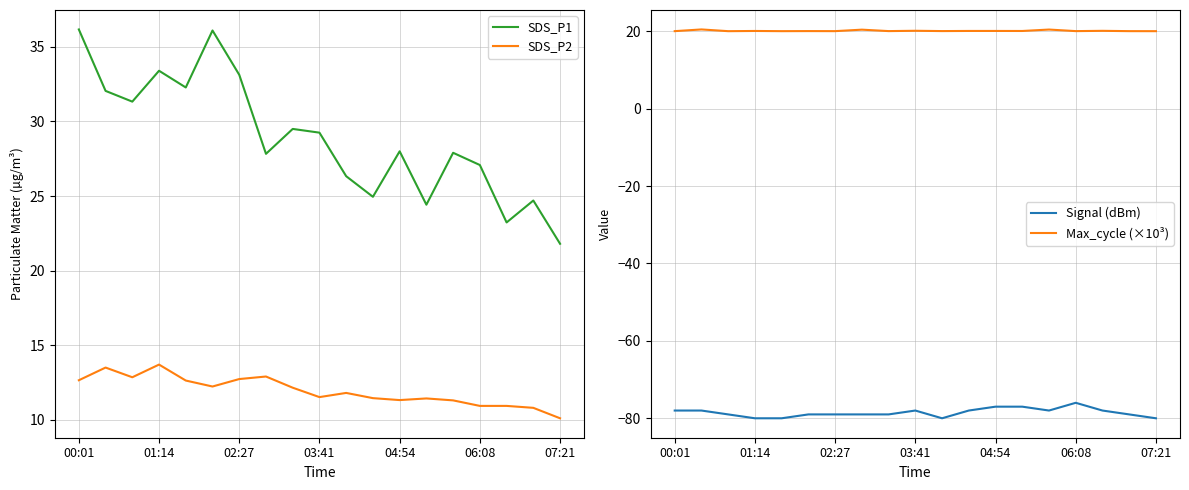

True or false: SDS_P1 and Max_cycle (×10³) cross at least once.

False